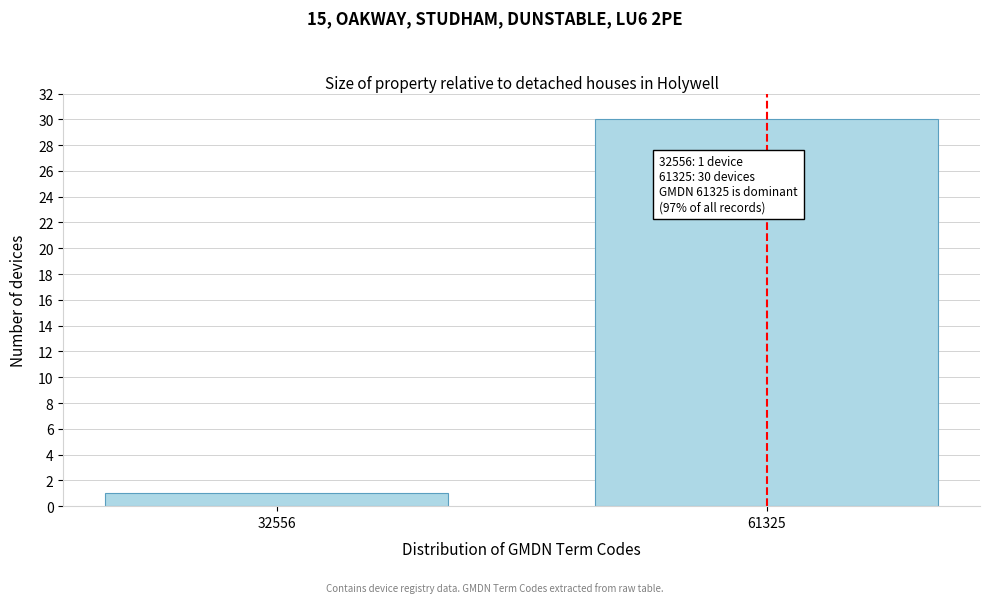

Reading left to right, what are all the values shown in this chart?

32556=1	61325=30